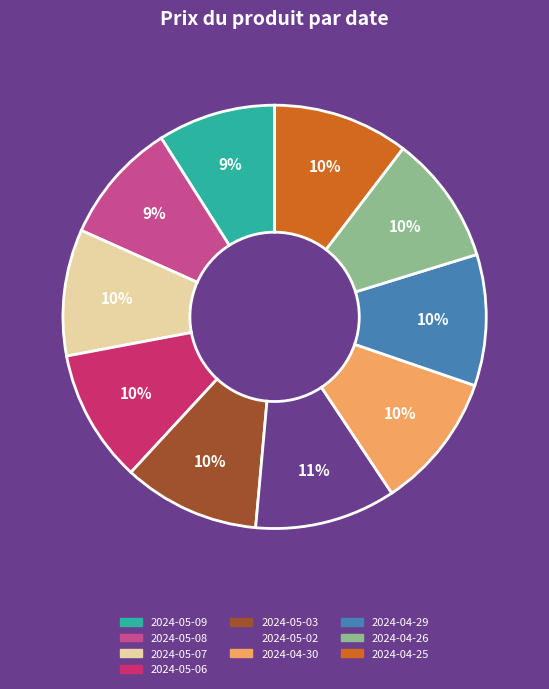

The 2024-04-29 slice represents 10% of the pie. True or false?

True